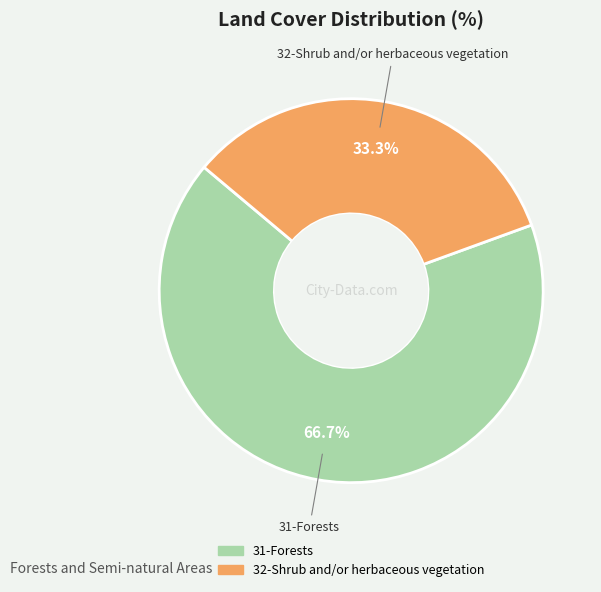

What is the largest slice in the pie chart?

31-Forests